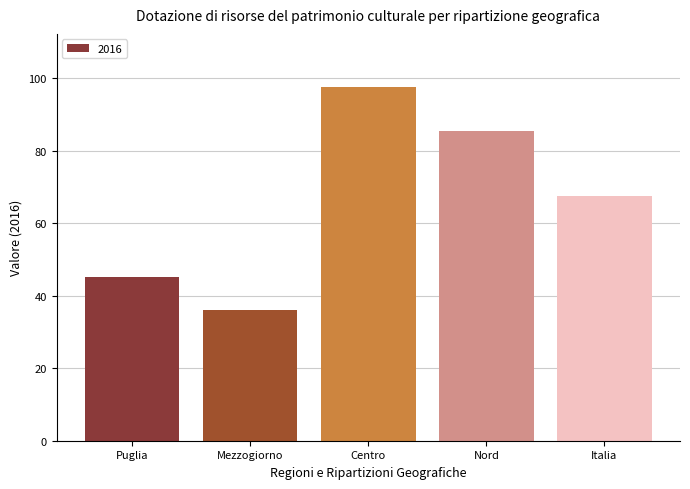

How many distinct data groups are displayed?

1